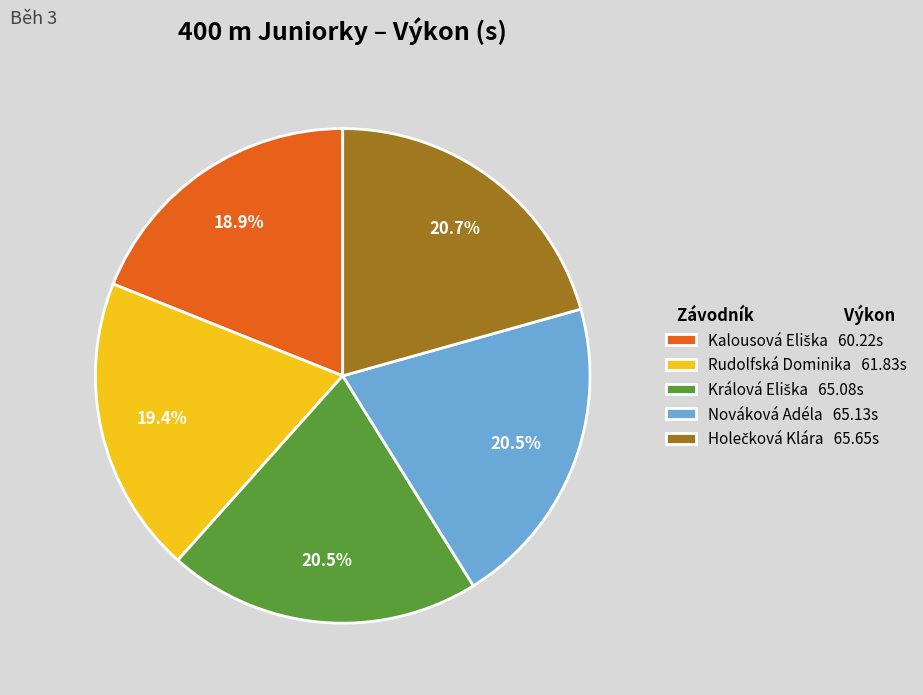

Combined, what portion of the pie is Rudolfská Dominika 61.83s and Nováková Adéla 65.13s?

39.9%